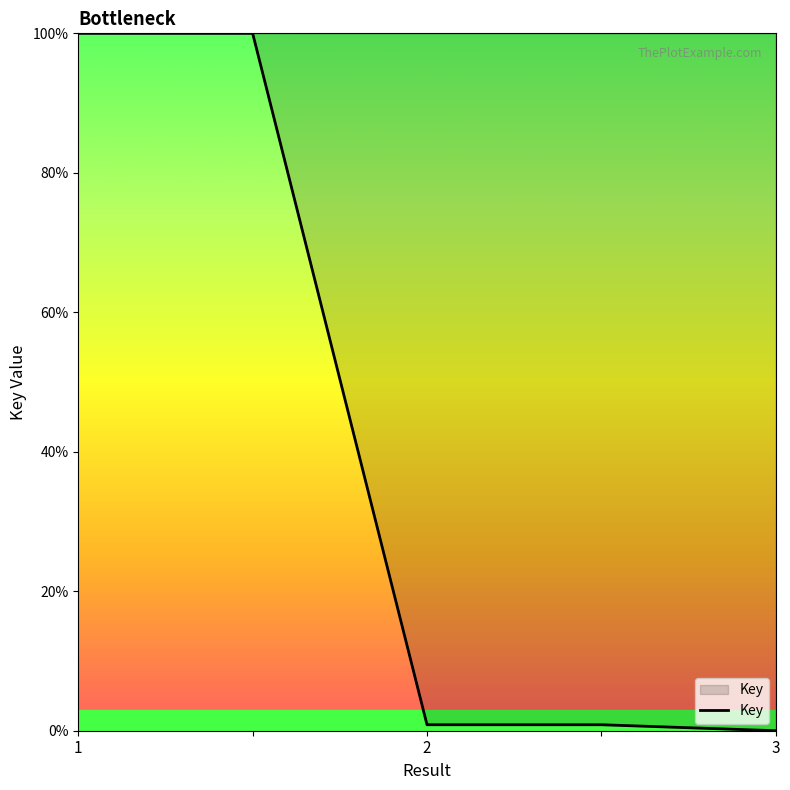

Is this an area chart (filled region under the line)?

Yes